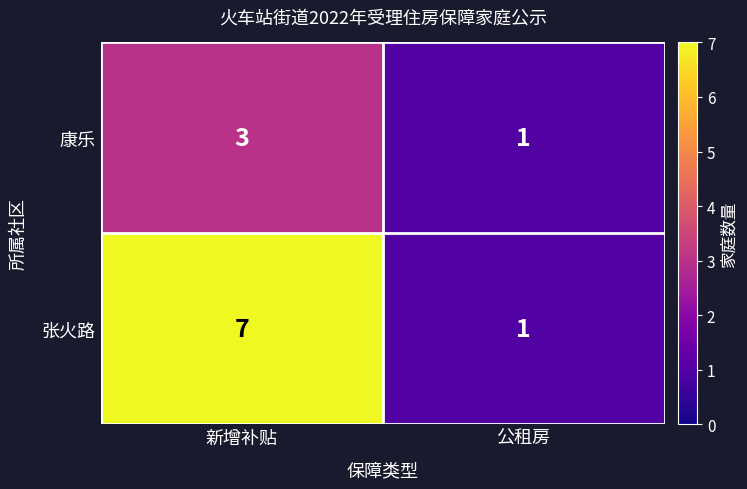

Is it true that 康乐 equals 1 at 公租房?

True